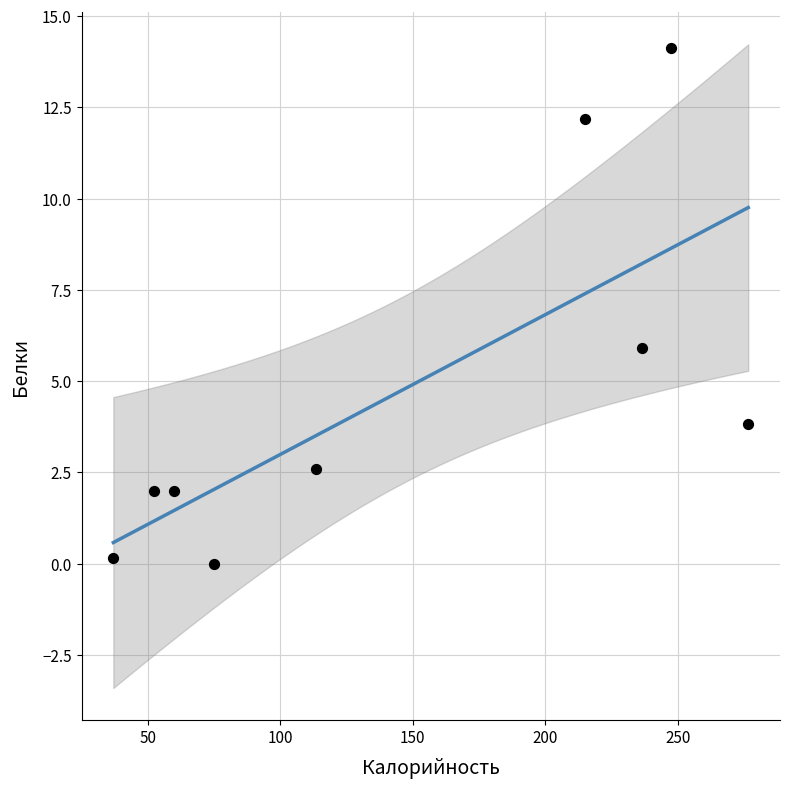

What Y value in the scatter plot is closest to 7?

5.9